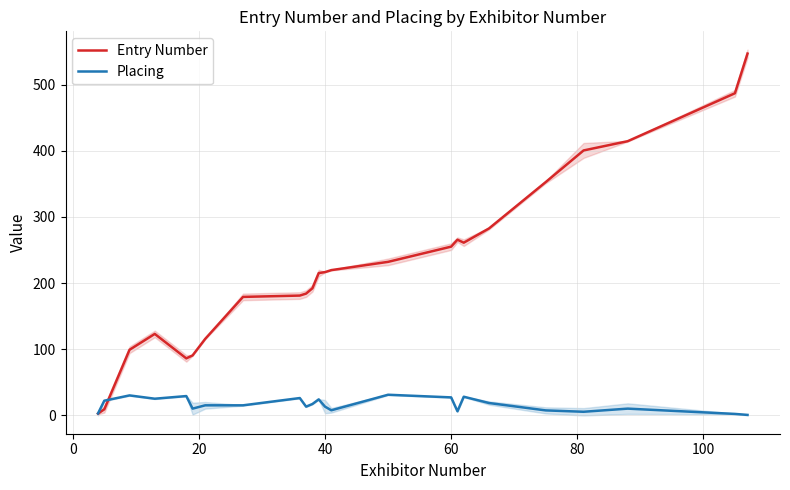

What is the maximum value for Entry Number?

547.0